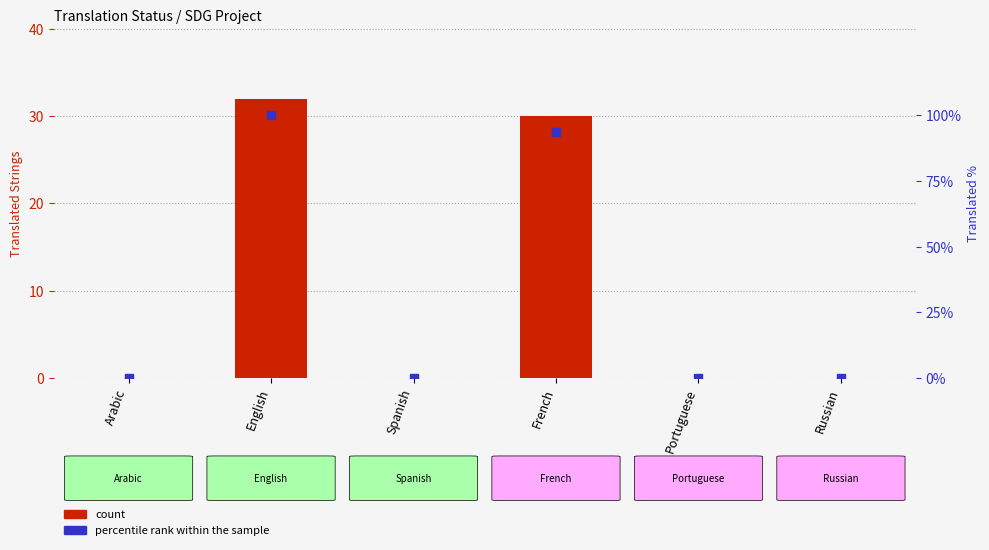

At how many categories does at least one series exceed 61?

2